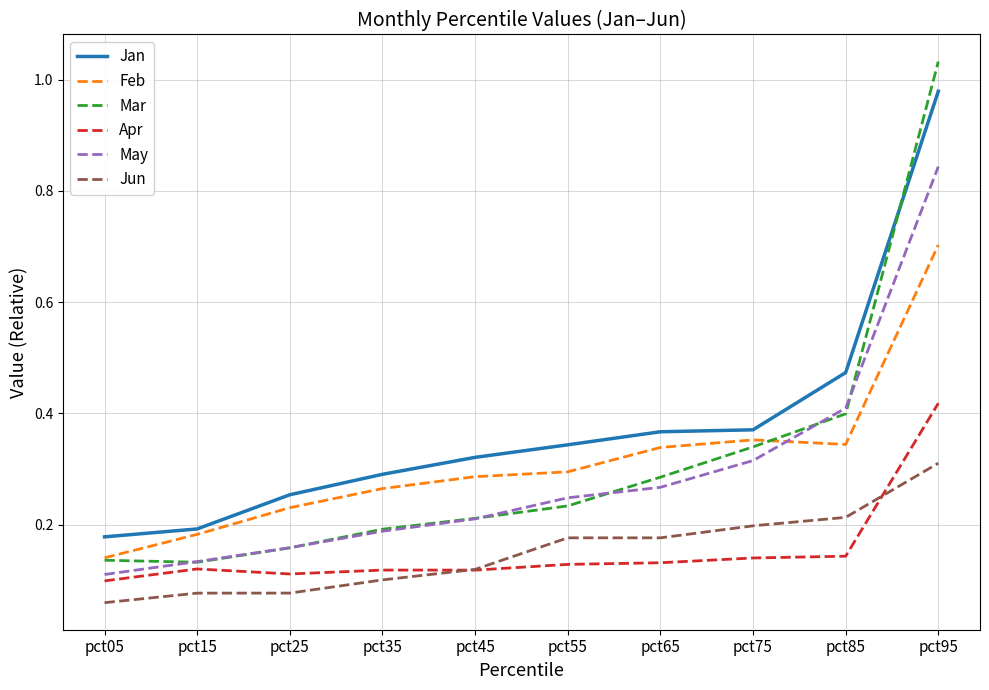

Count the number of data series in this chart.

6